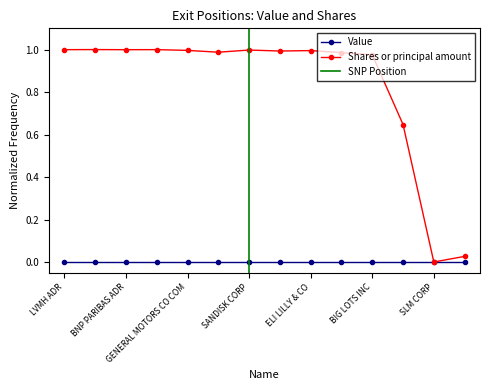

Reading left to right, extract all data points from this chart.

1.0	1.0	1.0	1.0	1.0	1.0	1.0	1.0	1.0	1.0	1.0	0.6	0.0	0.0